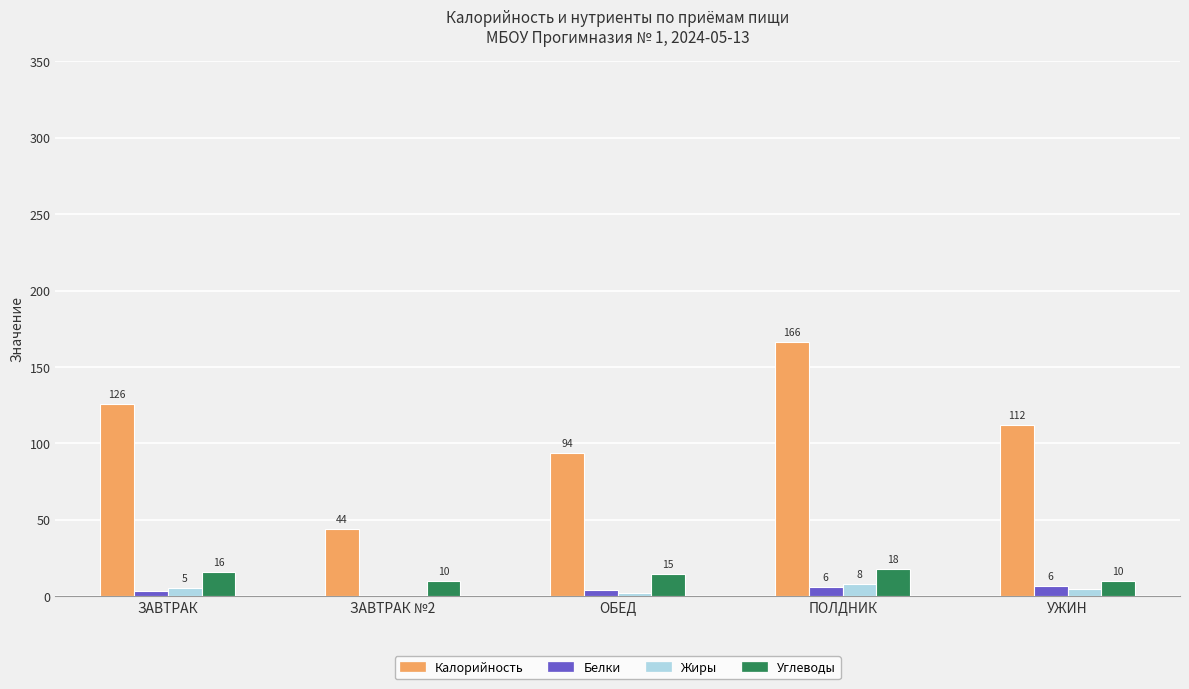

Is the value of Углеводы at ЗАВТРАК greater than the value of Калорийность at ПОЛДНИК?

No